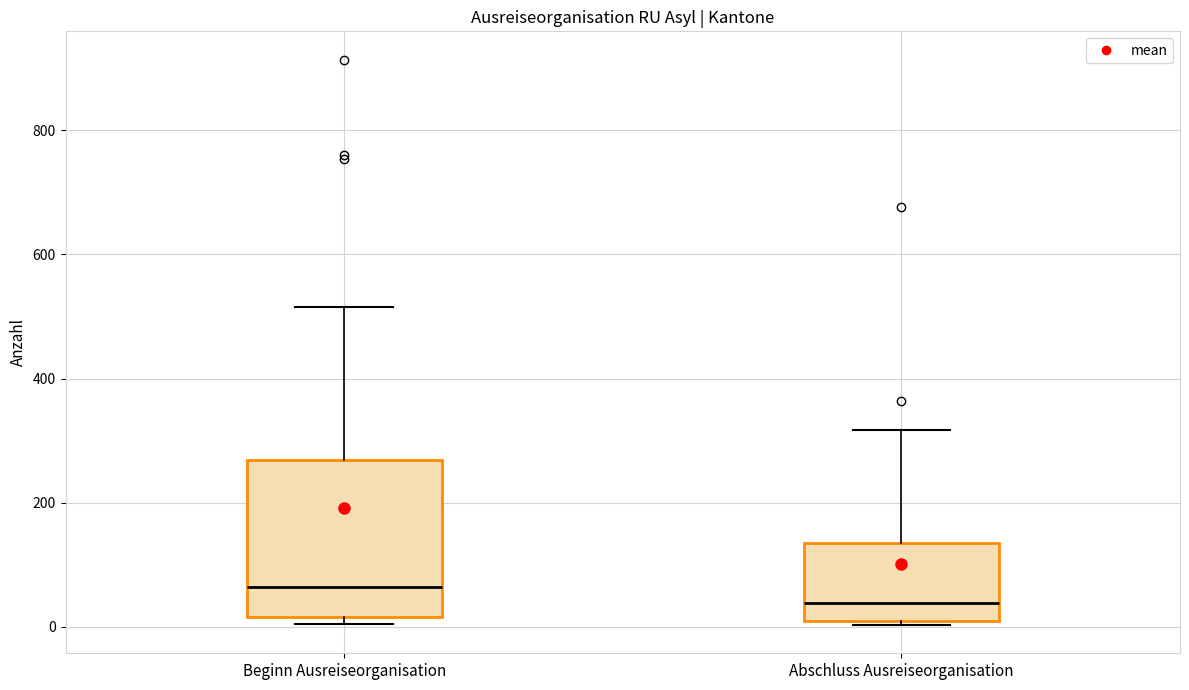

Reading left to right, read every box against the y-axis: the position of its median line, the range the box covers, and the ends of its whiskers. The values are not printed on the chart, so give them approximately, as read against the axis.

Beginn Ausreiseorganisation: median 60, box 20 to 260, whiskers 0 to 520
Abschluss Ausreiseorganisation: median 40, box 0 to 140, whiskers 0 to 320